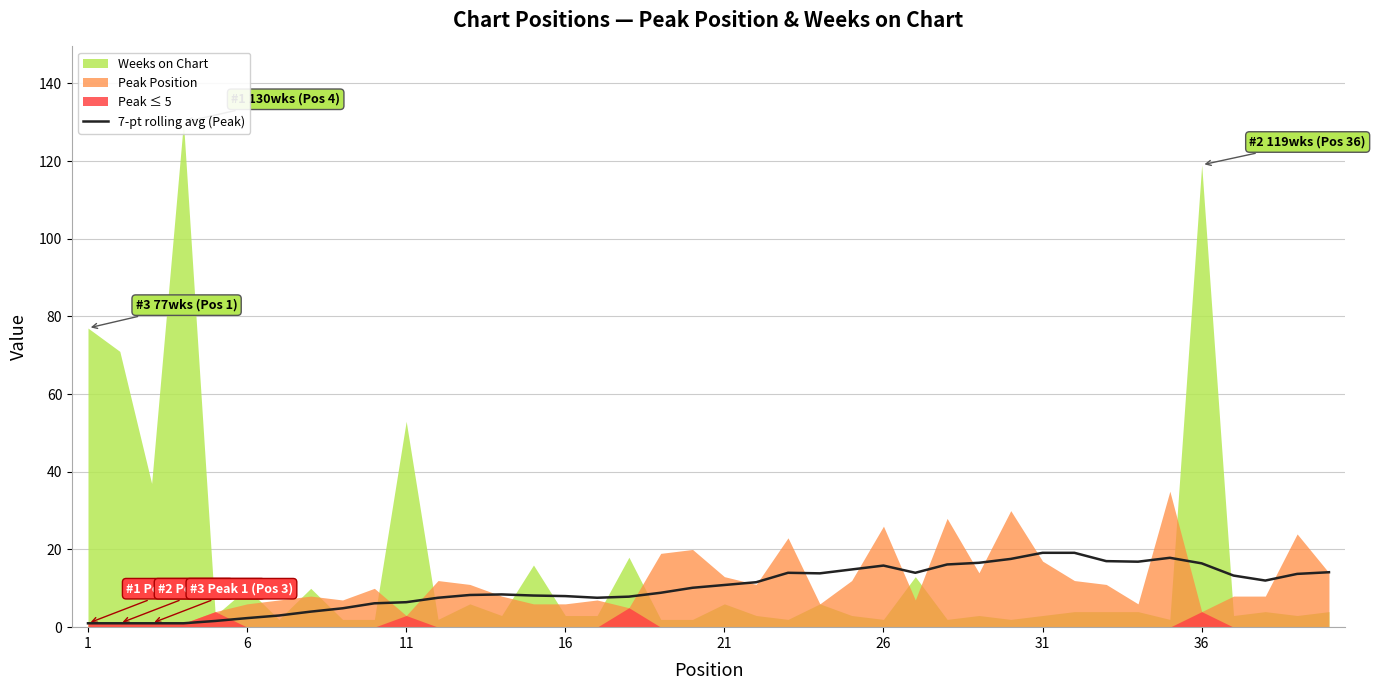

Does the chart have visible grid lines?

Yes